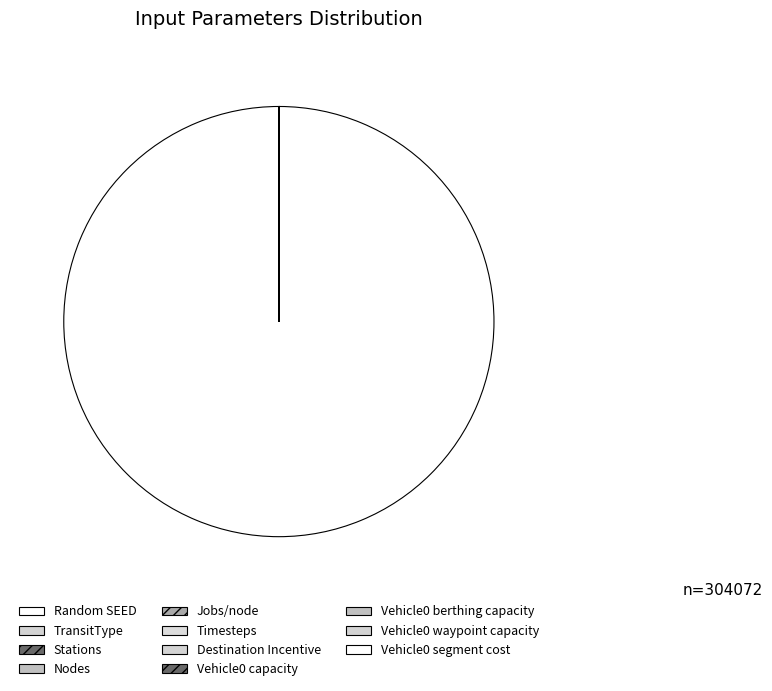

What is the change in value from Stations to Timesteps?

+5.0